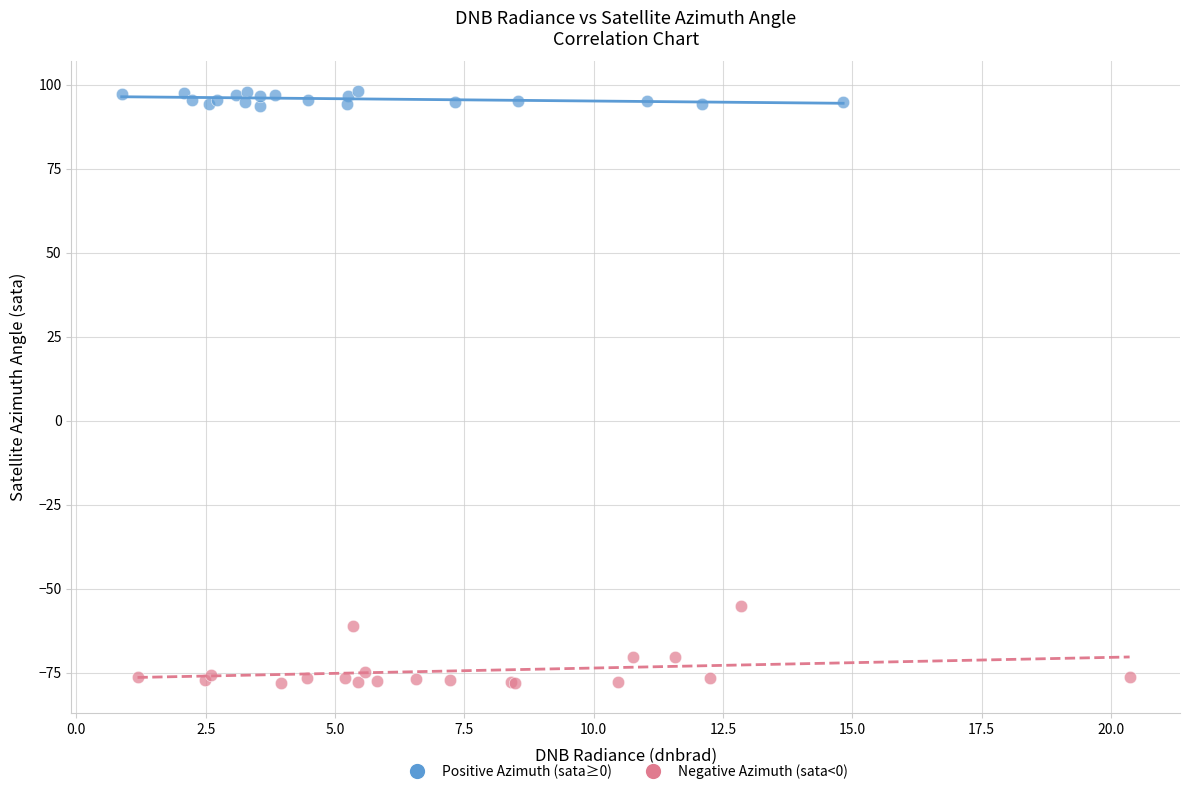

What are all the series names shown in the legend?

Positive Azimuth (sata≥0), Negative Azimuth (sata<0)